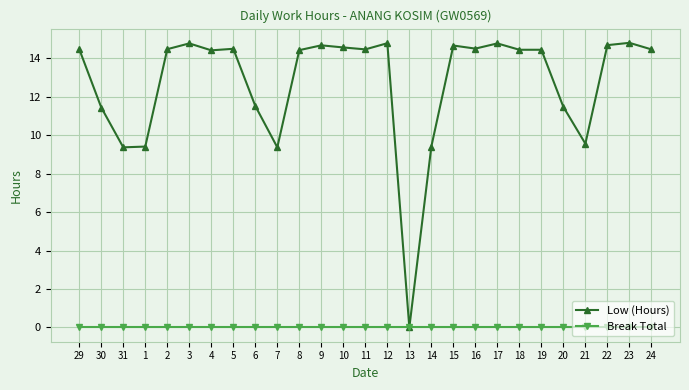

What is the approximate value of Low (Hours) at 15?

14.7